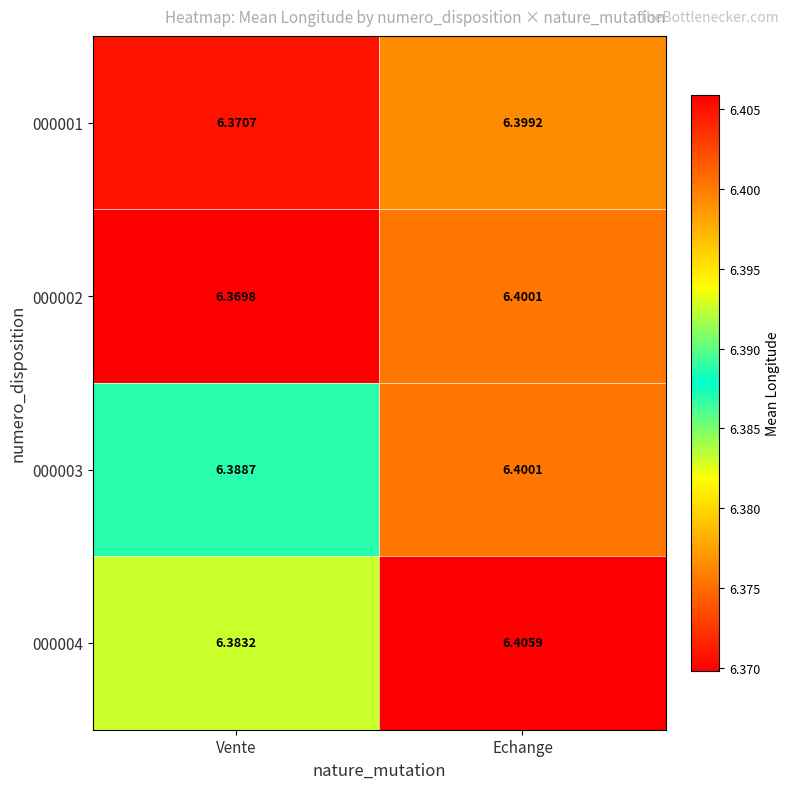

Which category has the lowest value in the 000004 series?

Vente